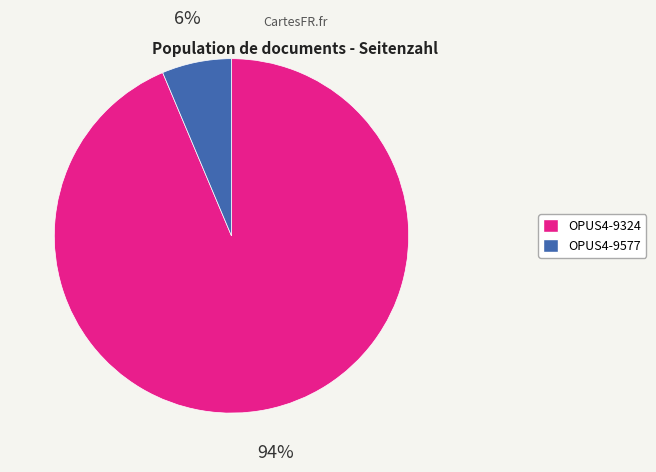

Which slice represents more than half of the pie?

OPUS4-9324